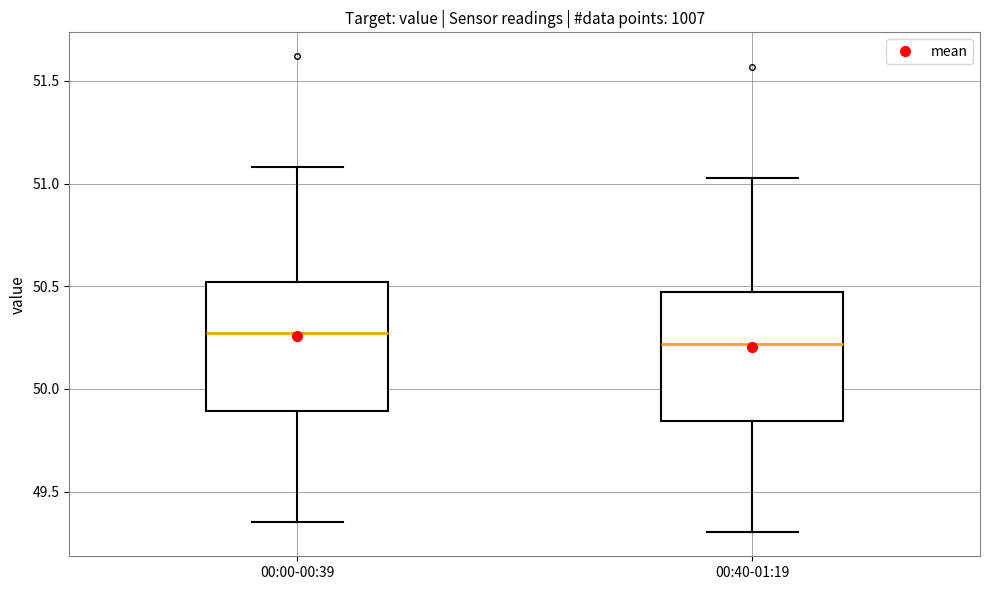

Reading left to right, transcribe this box plot: for each box, give where its median line is, the range the box spans, and where its two whiskers end, as read against the y-axis. The values are not printed on the chart, so give them approximately, as read against the axis.

00:00-00:39: median 50.25, box 49.90 to 50.50, whiskers 49.35 to 51.10
00:40-01:19: median 50.20, box 49.85 to 50.45, whiskers 49.30 to 51.05